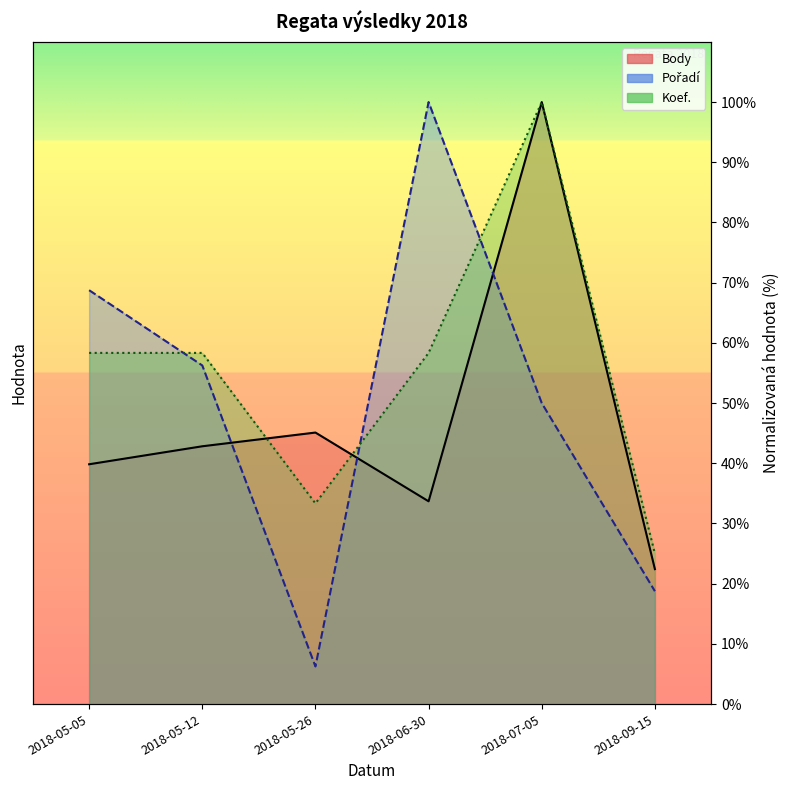

Between which two adjacent categories do Pořadí and Koef. first intersect?

2018-05-05 and 2018-05-12